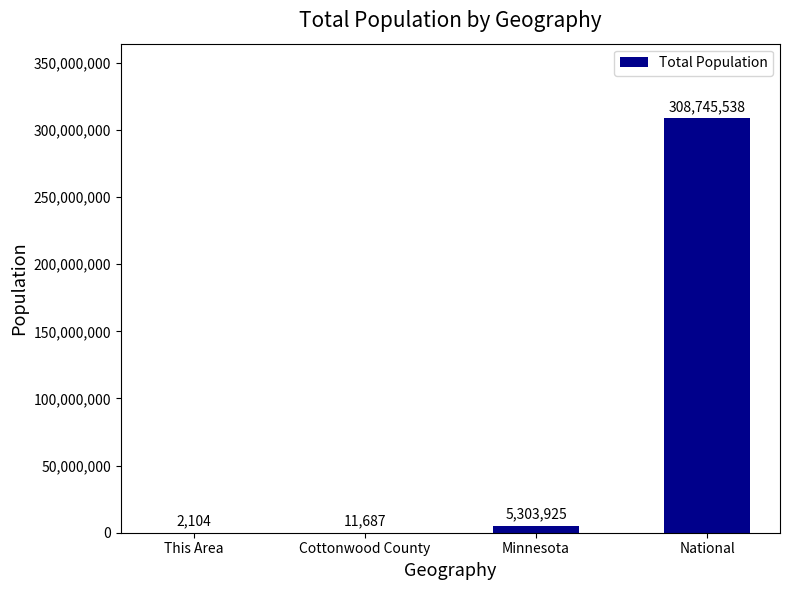

Between This Area and Minnesota, which is larger?

Minnesota